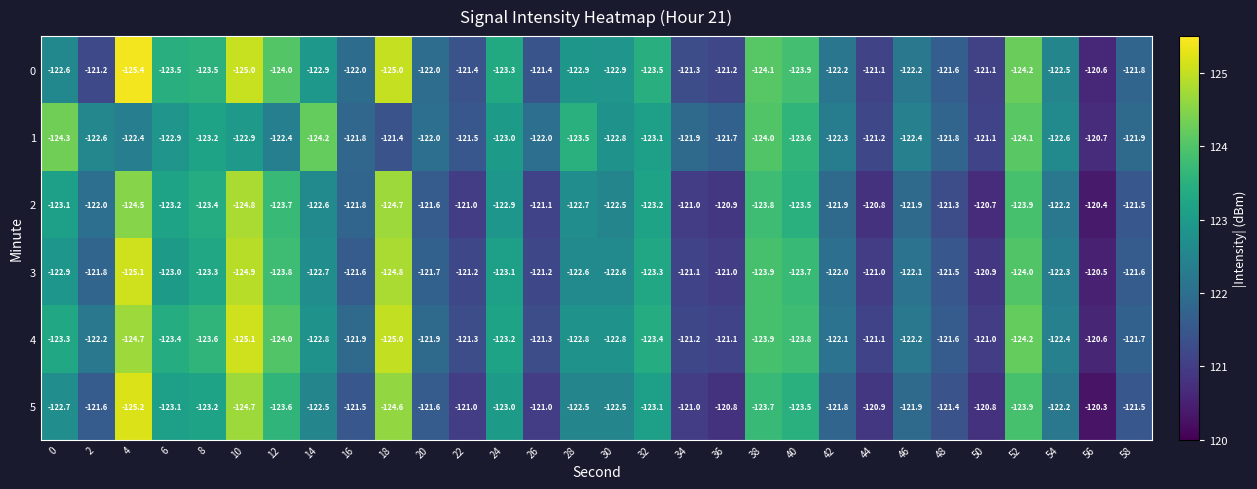

Between 26 and 44, which series saw the biggest shift?

1